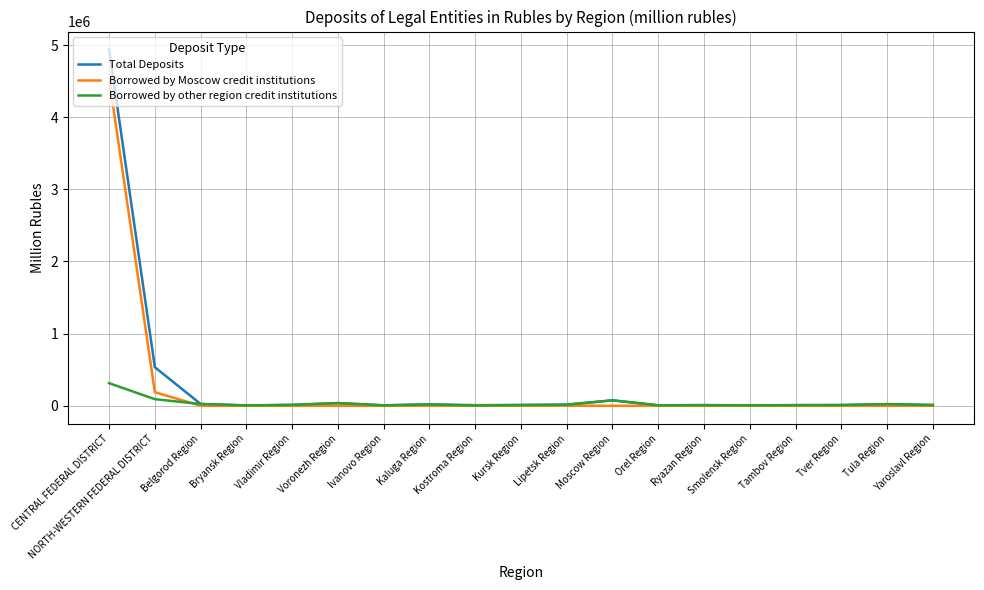

Rank the series by their maximum value, from lowest to highest.

Borrowed by other region credit institutions, Borrowed by Moscow credit institutions, Total Deposits